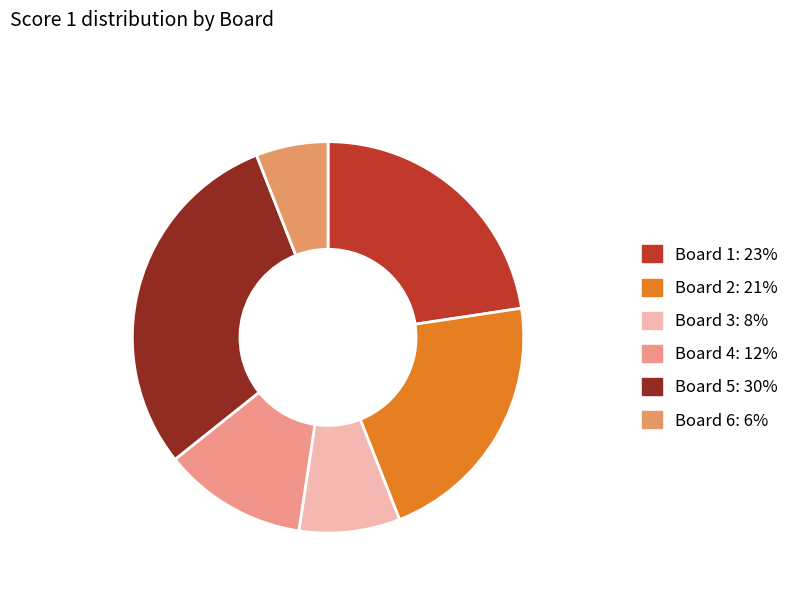

What is the largest slice in the pie chart?

Board 5